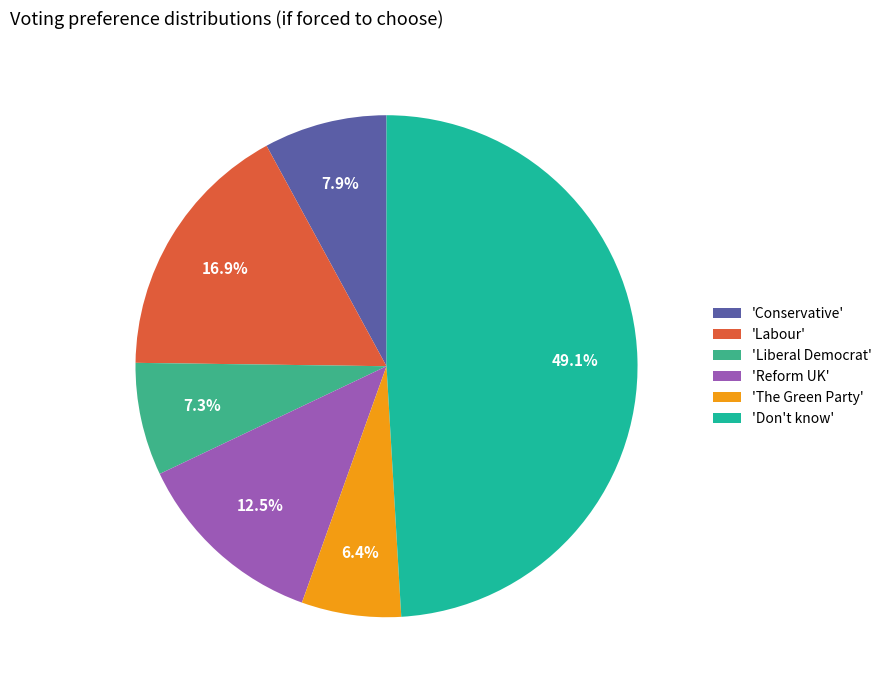

What is the smallest slice in the pie chart?

'The Green Party'